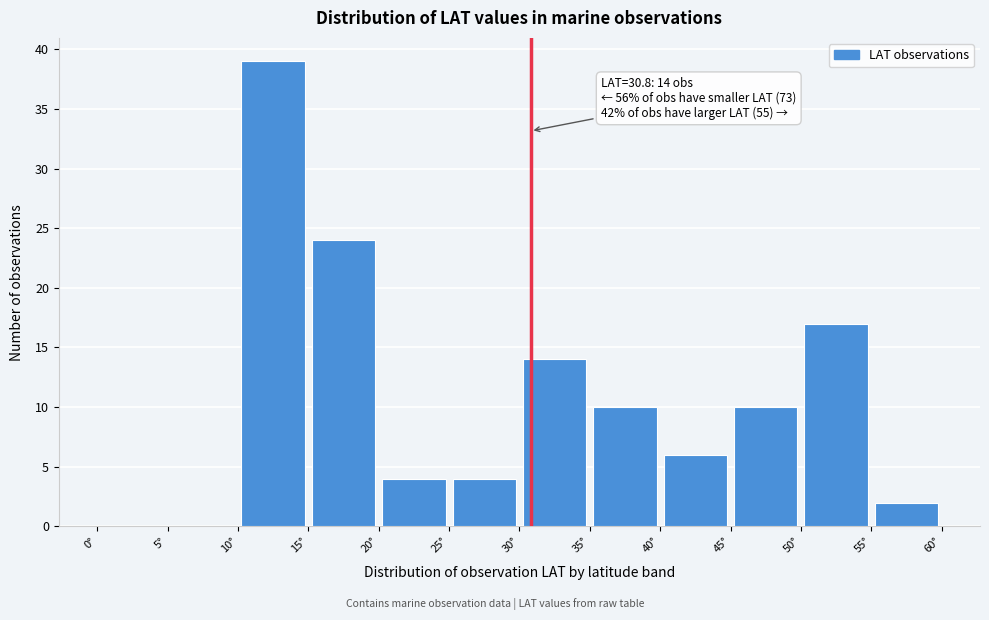

Over which range of the x-axis is the bar tallest?

10 to 15